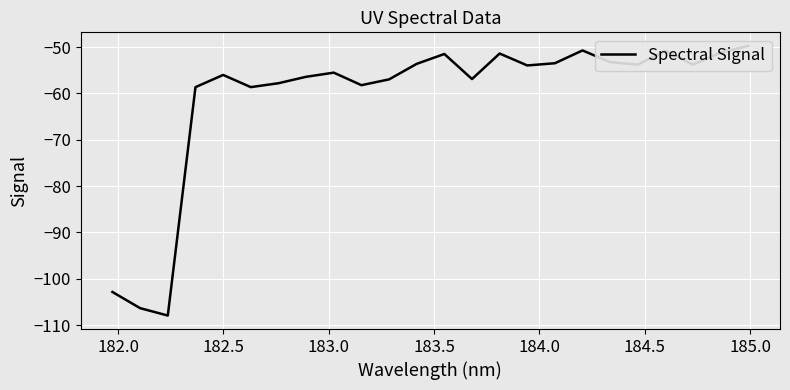

How many data points does each series have?

24